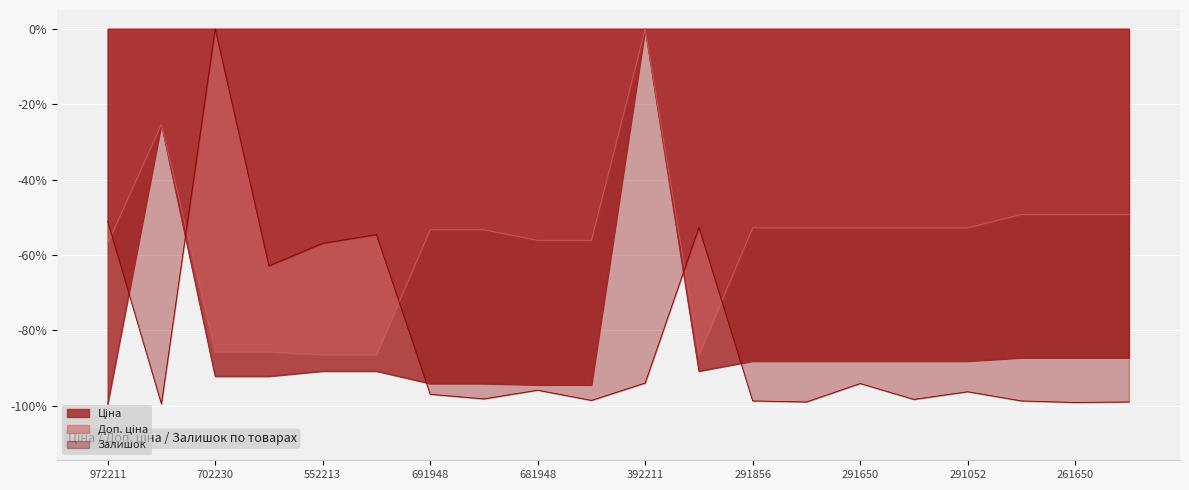

What is the smallest value displayed?

-99.6